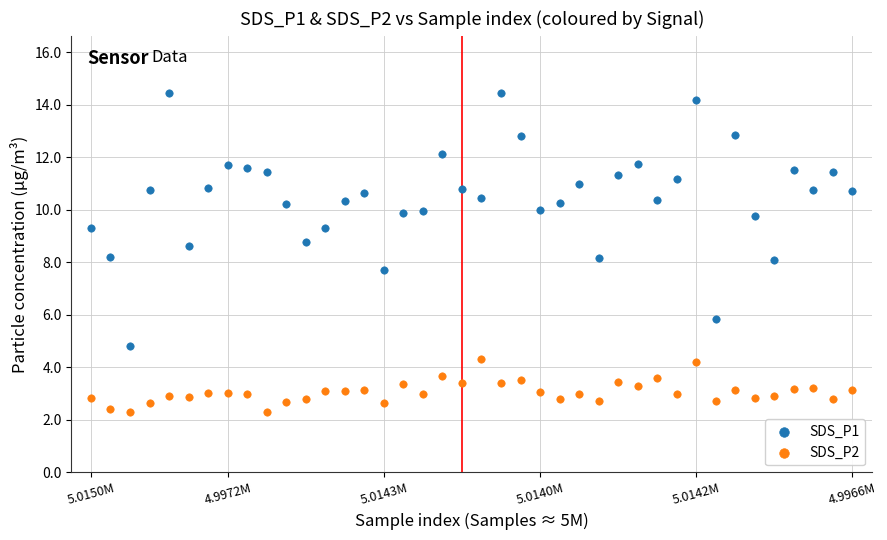

Which series contains the highest Y value?

SDS_P1